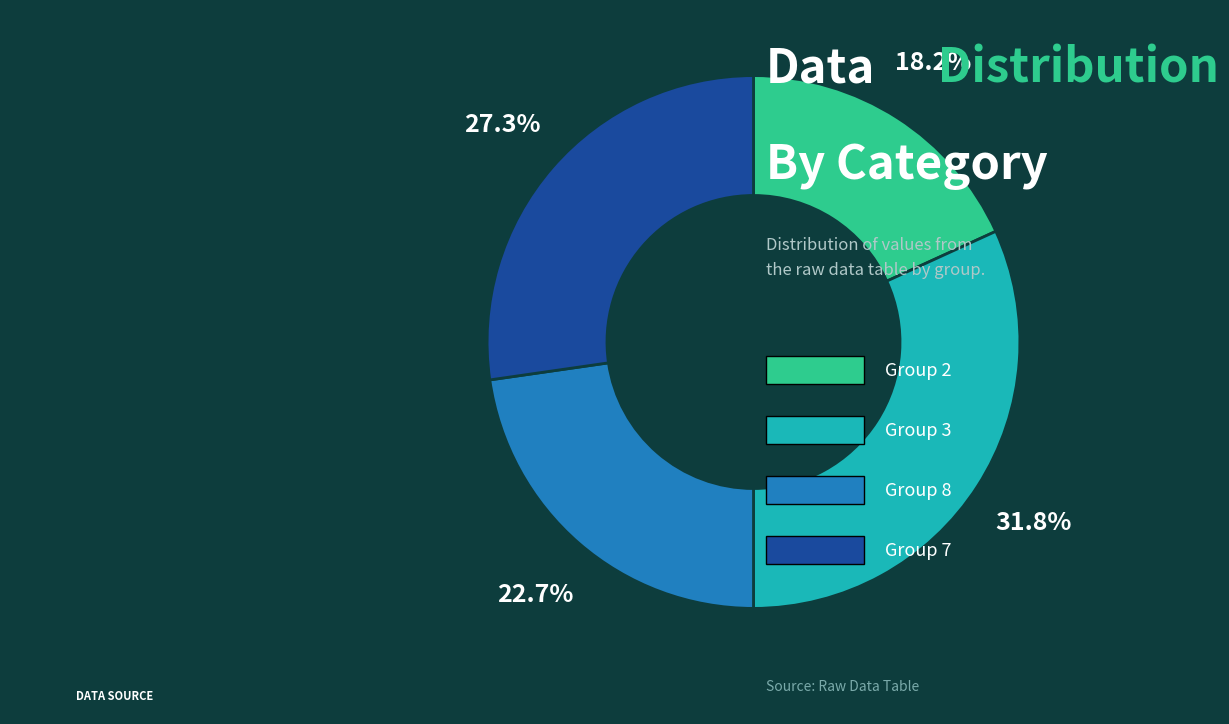

Is there a majority slice in this chart?

No